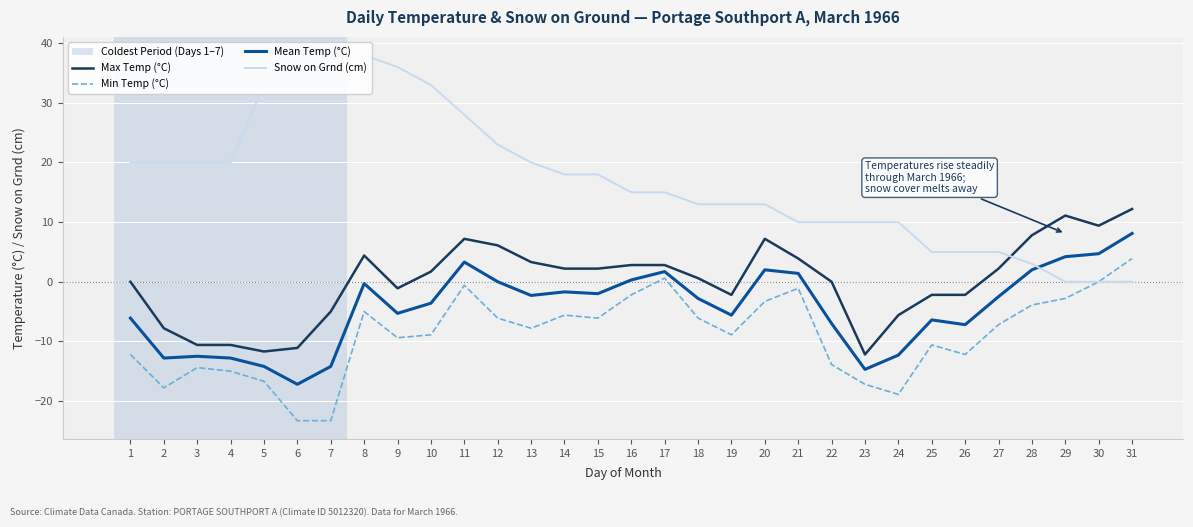

True or false: Snow on Grnd (cm) and Mean Temp (°C) cross at least once.

True